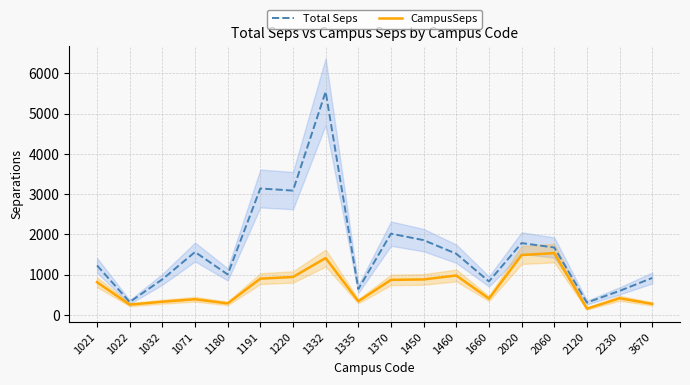

Which series has the largest total across all categories?

Total Seps